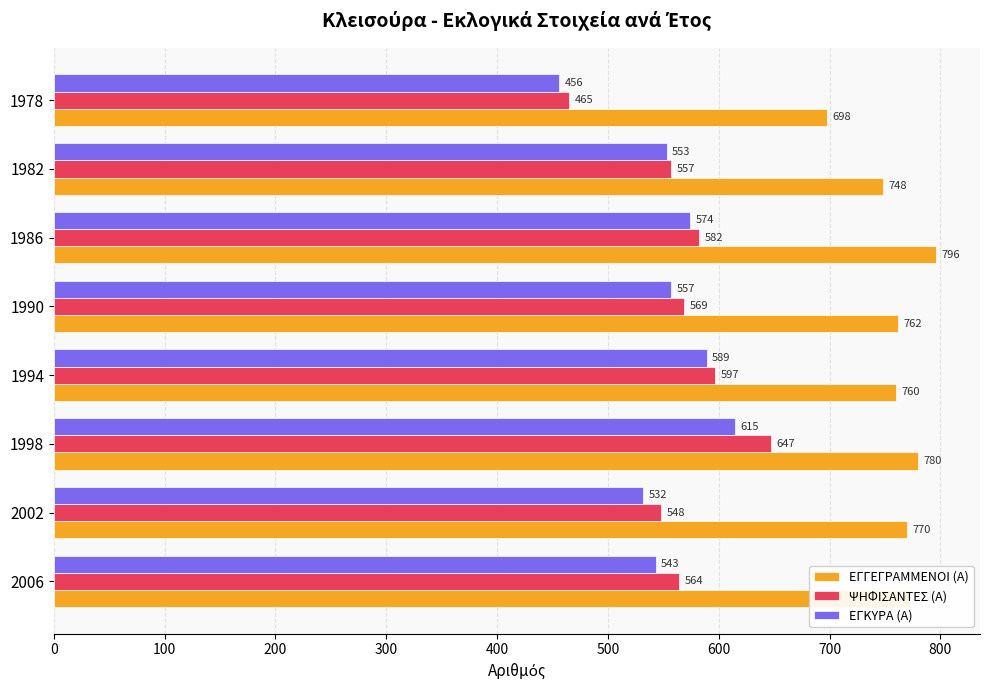

Is it true that ΕΓΚΥΡΑ (Α) equals 615 at 1998?

True